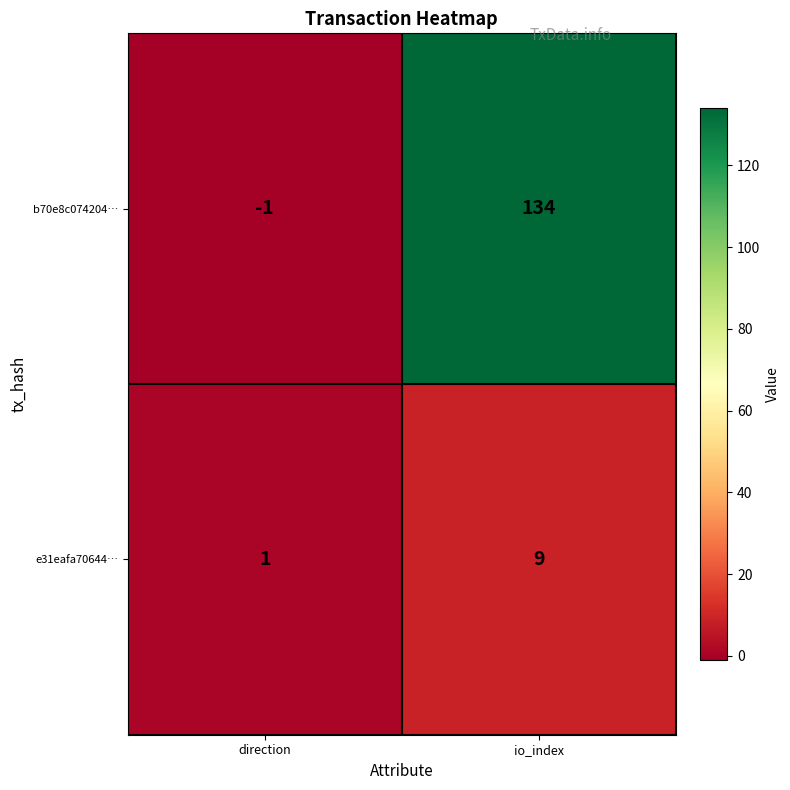

Reading left to right, what are all the values shown in this chart?

b70e8c074204…: direction=-1	io_index=134
e31eafa70644…: direction=1	io_index=9